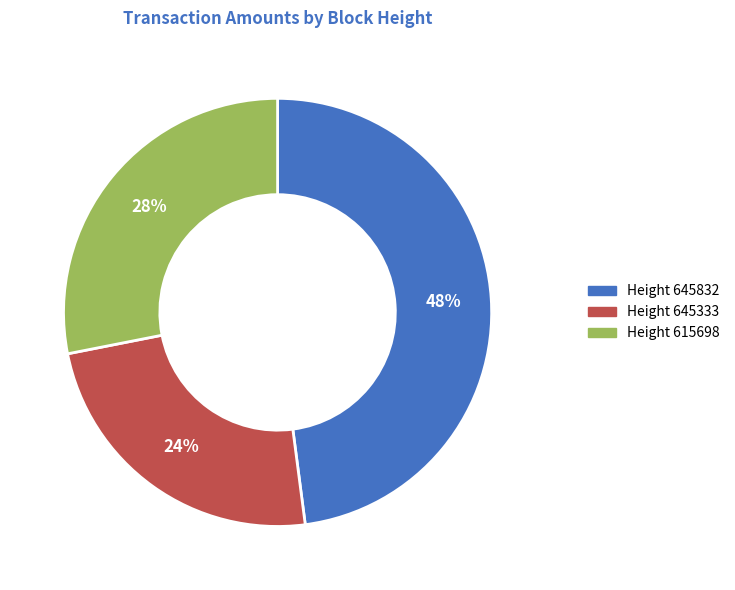

Does any single category account for the majority?

No